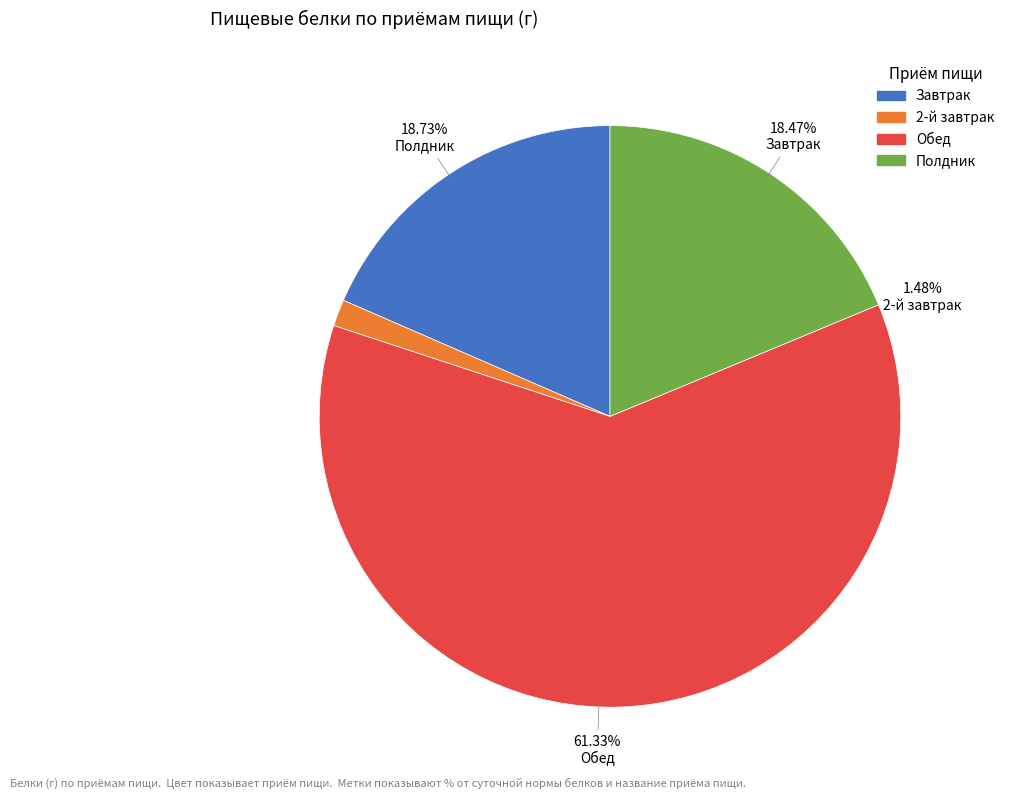

To the nearest percent, what portion does 2-й завтрак represent?

1%